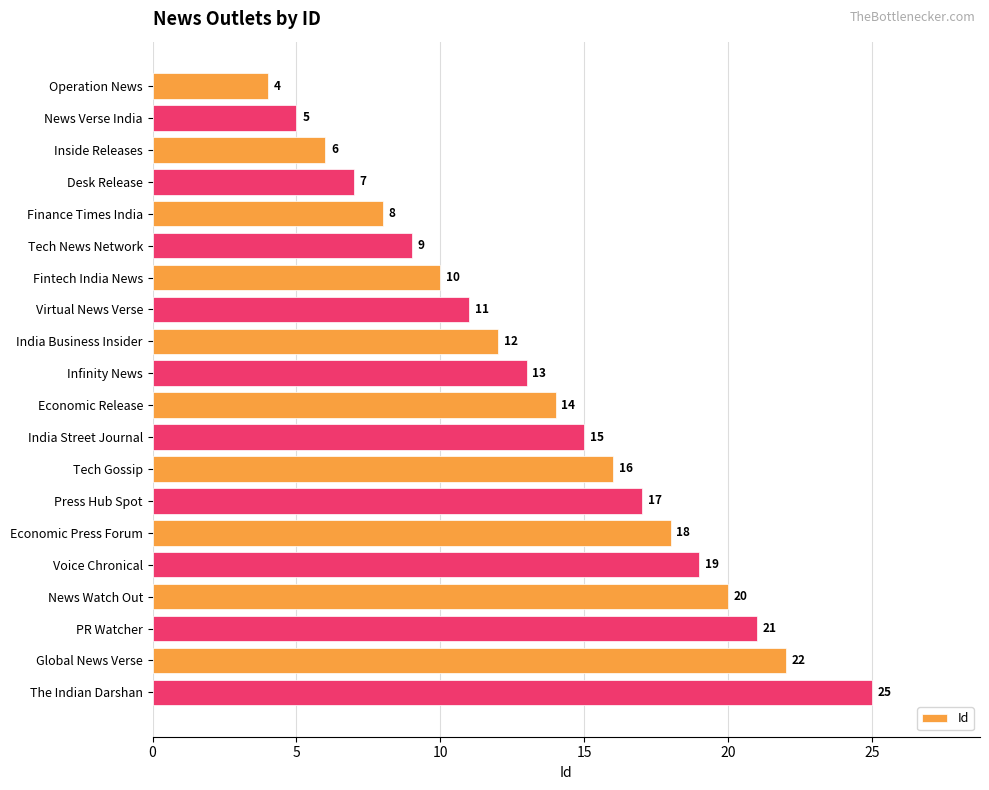

Rank the categories by value from lowest to highest.

Operation News, News Verse India, Inside Releases, Desk Release, Finance Times India, Tech News Network, Fintech India News, Virtual News Verse, India Business Insider, Infinity News, Economic Release, India Street Journal, Tech Gossip, Press Hub Spot, Economic Press Forum, Voice Chronical, News Watch Out, PR Watcher, Global News Verse, The Indian Darshan